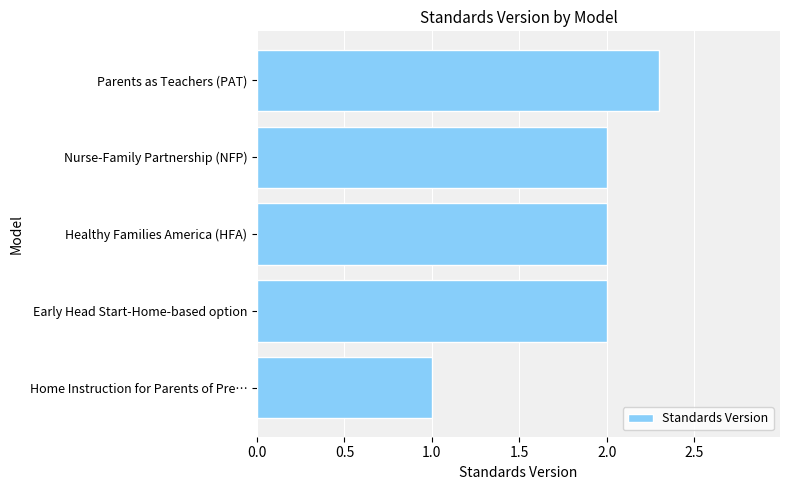

The chart shows a value of 3.6 at Nurse-Family Partnership (NFP). True or false?

False